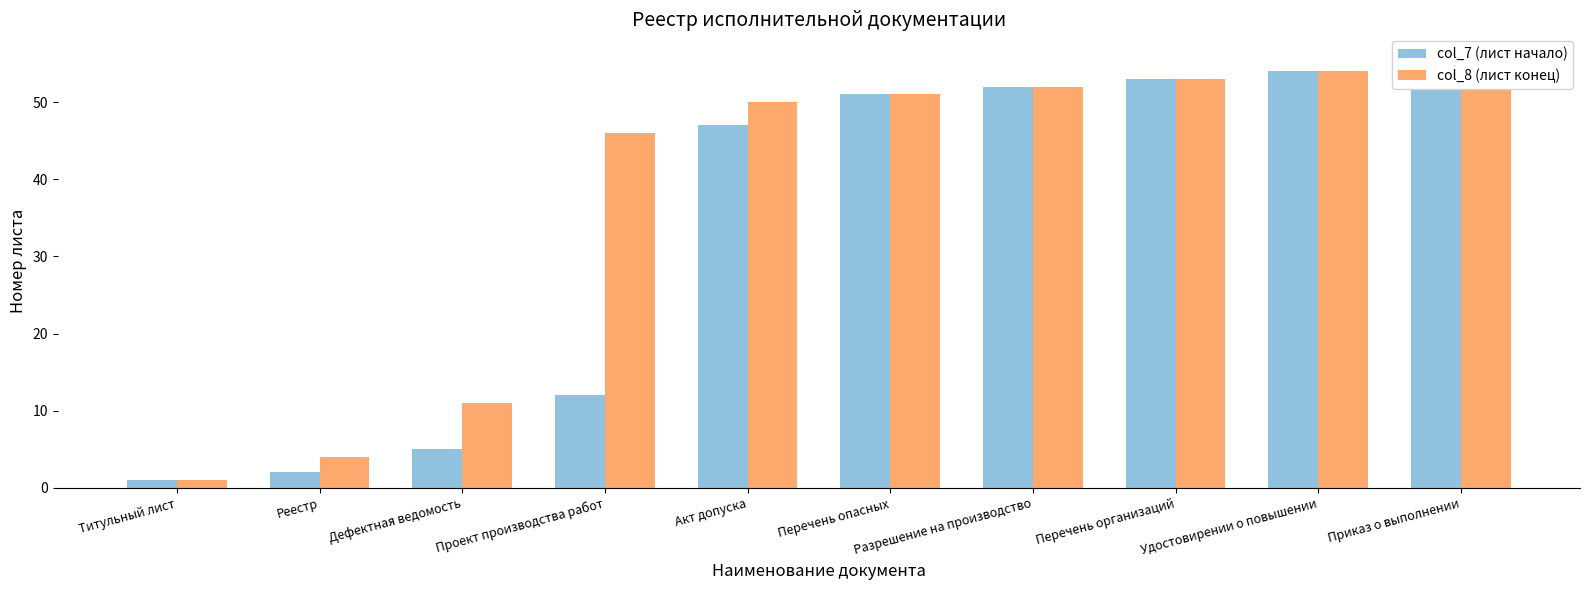

What is the sum of the col_7 (лист начало) values at Дефектная ведомость and Удостовирении о повышении?

59